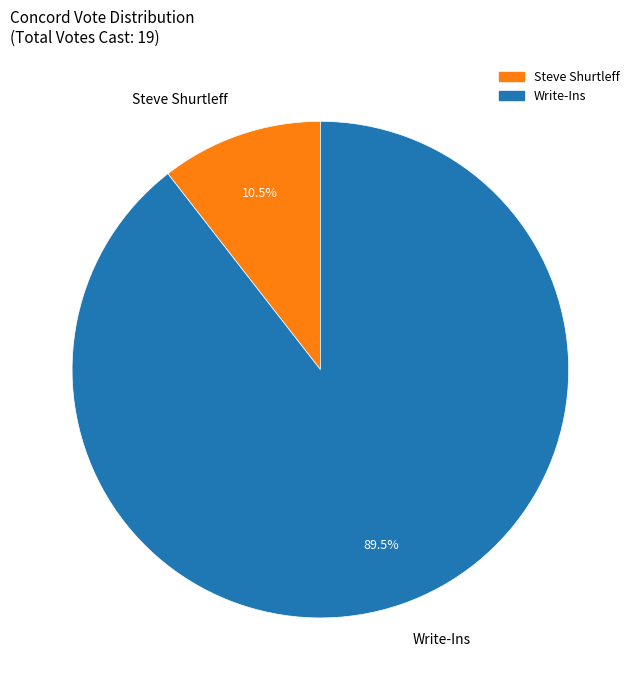

Count the number of slices in the pie.

2